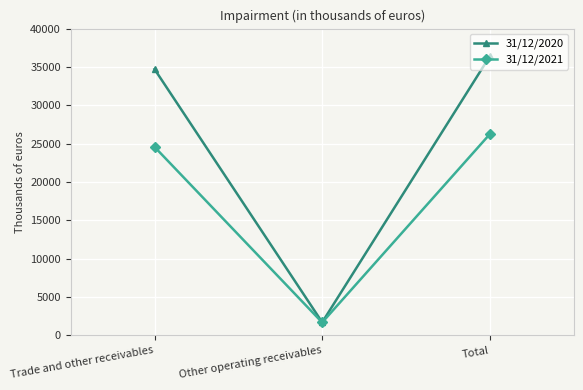

The 31/12/2020 series shows 63002 at Total. True or false?

False